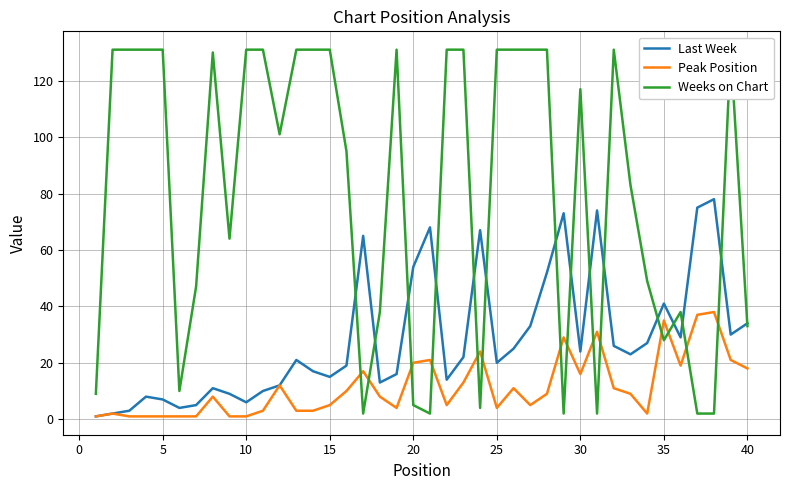

True or false: Last Week and Peak Position intersect in this chart.

False